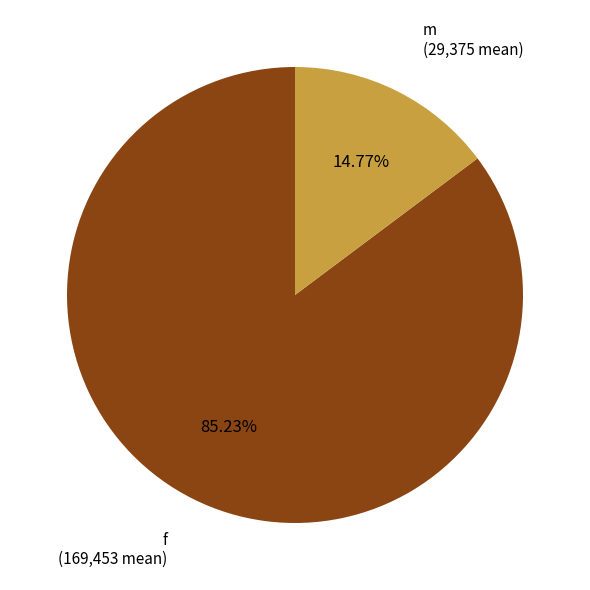

Does any single category account for the majority?

Yes